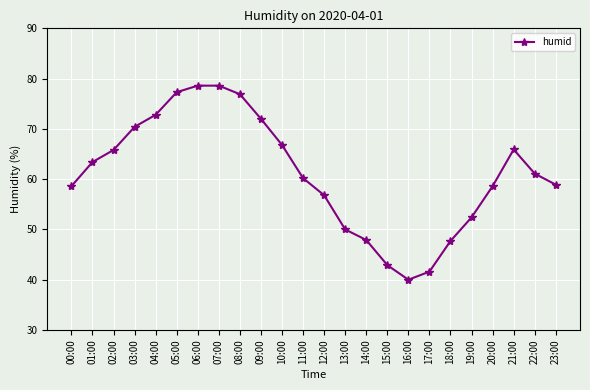

Between 22:00 and 06:00, which is larger?

06:00